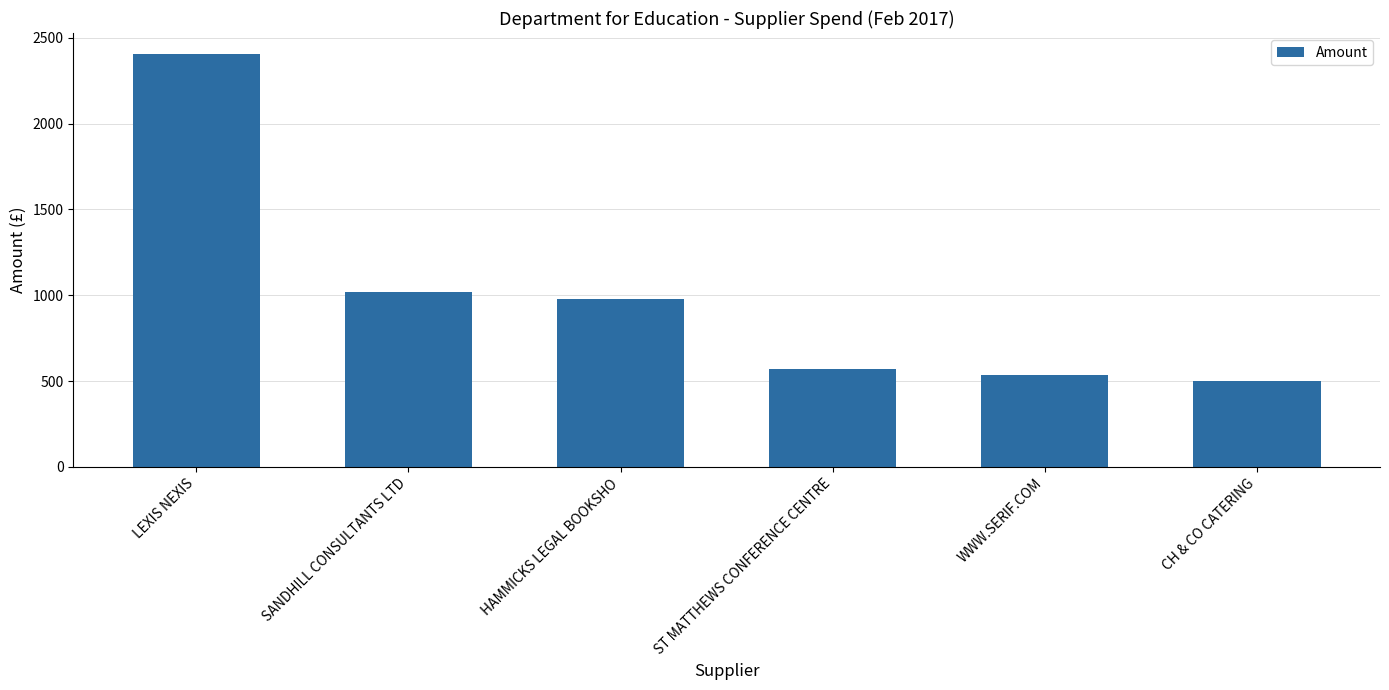

What is the difference between the maximum and second lowest values?

1868.8